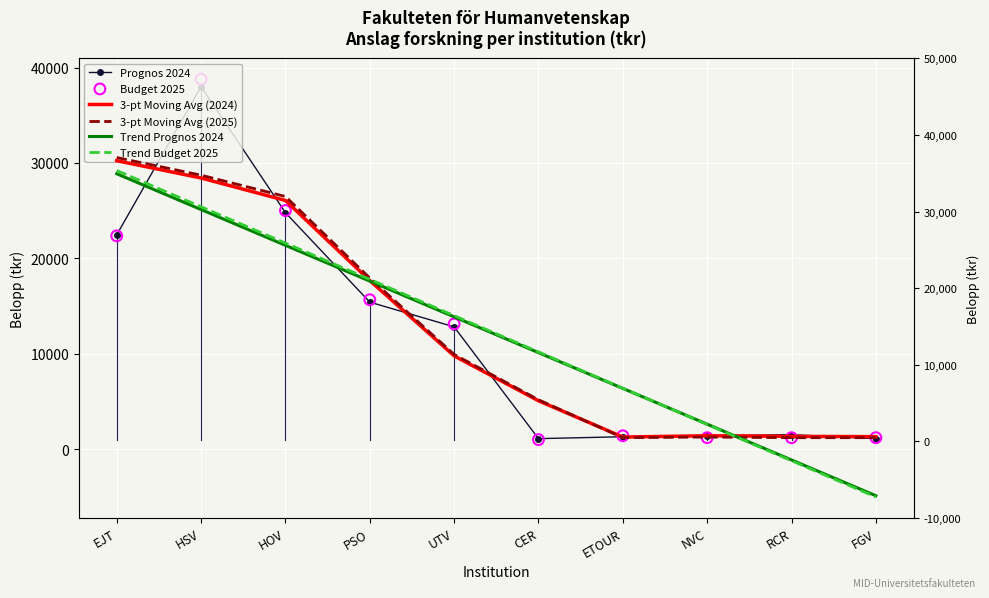

What are all the series names shown in the legend?

Prognos 2024, 3-pt Moving Avg (2024), 3-pt Moving Avg (2025), Trend Prognos 2024, Trend Budget 2025, Budget 2025